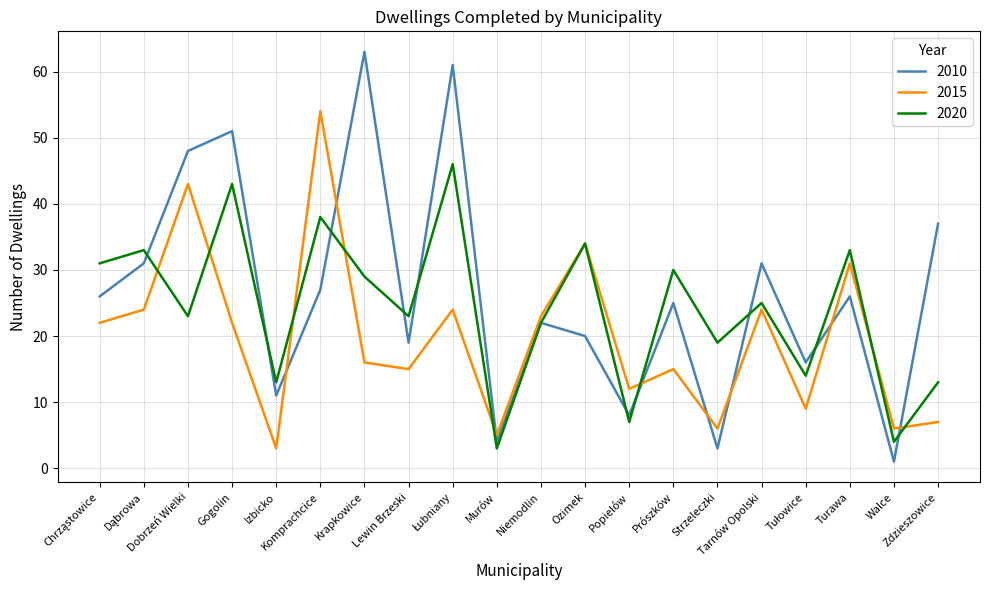

Rank the series by their average value, from highest to lowest.

2010, 2020, 2015